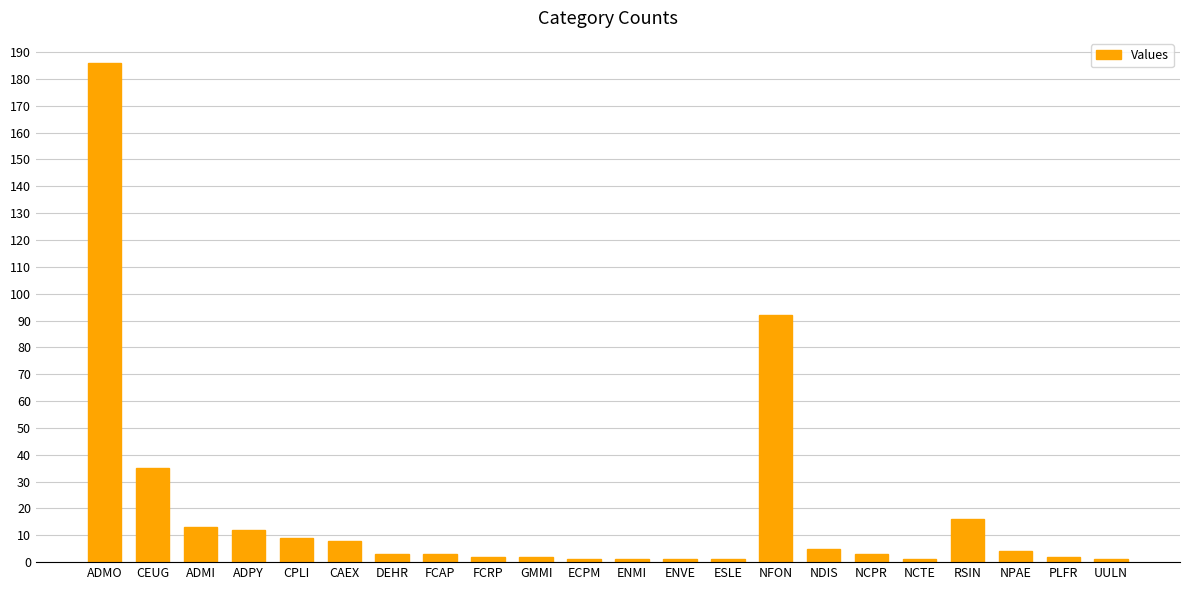

How many bars are there in total?

22